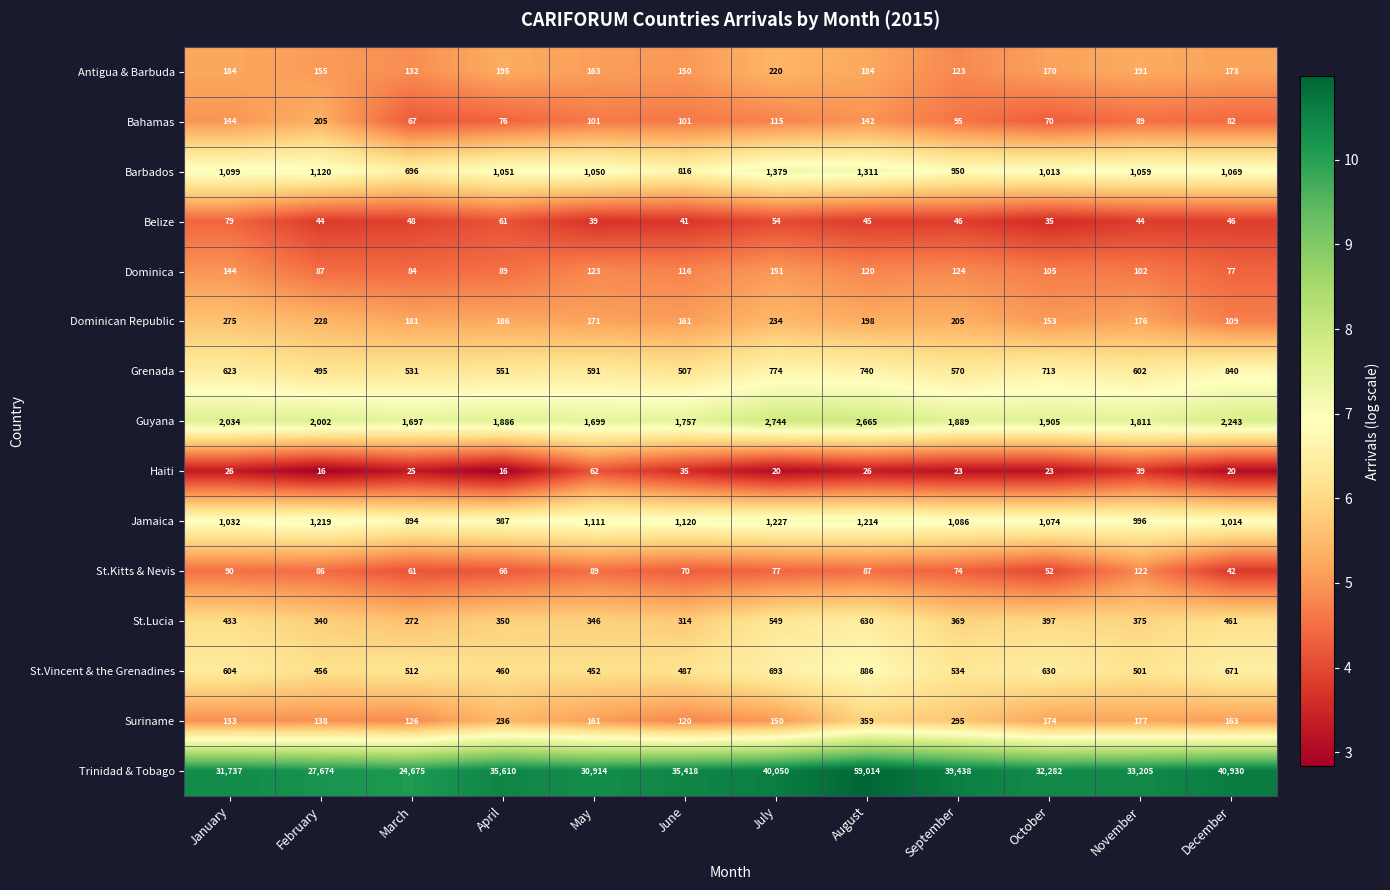

Where is St.Kitts & Nevis nearest to the value 82?

February